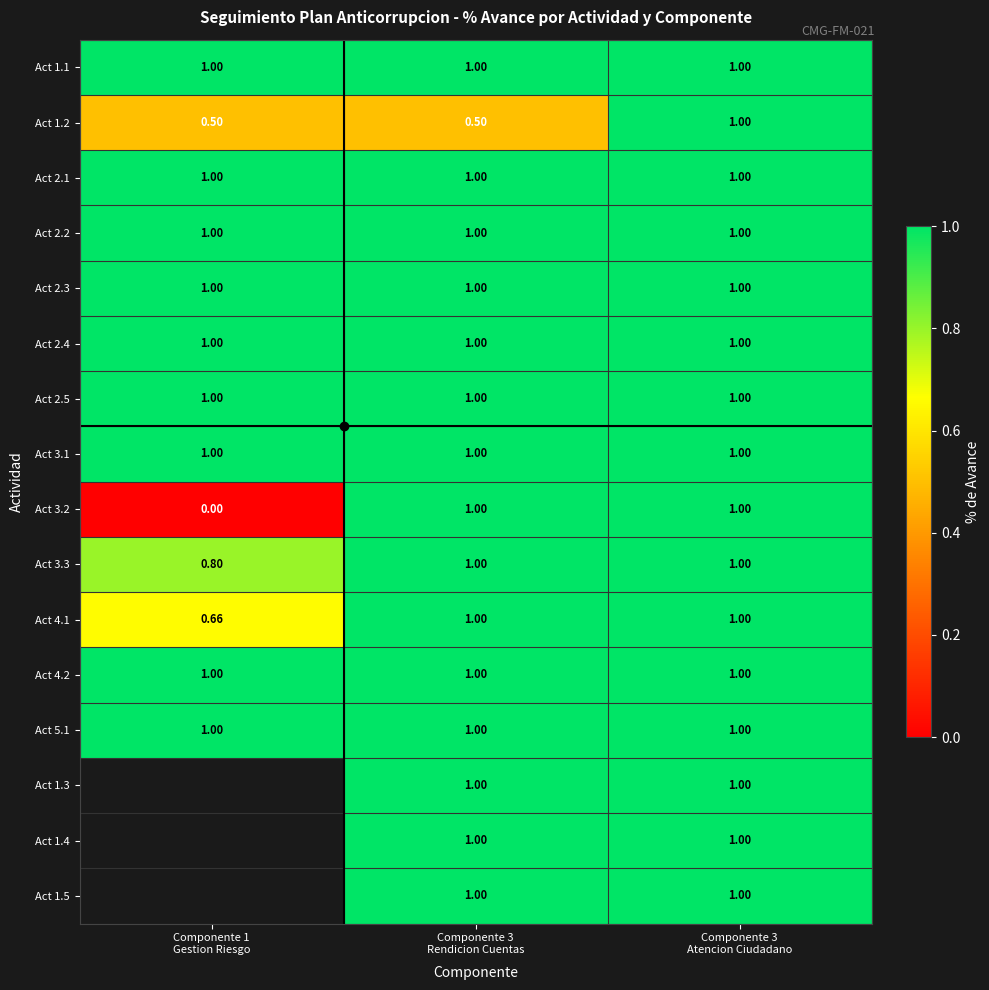

What is the difference between the highest and lowest values at Componente 3
Rendicion Cuentas?

0.5